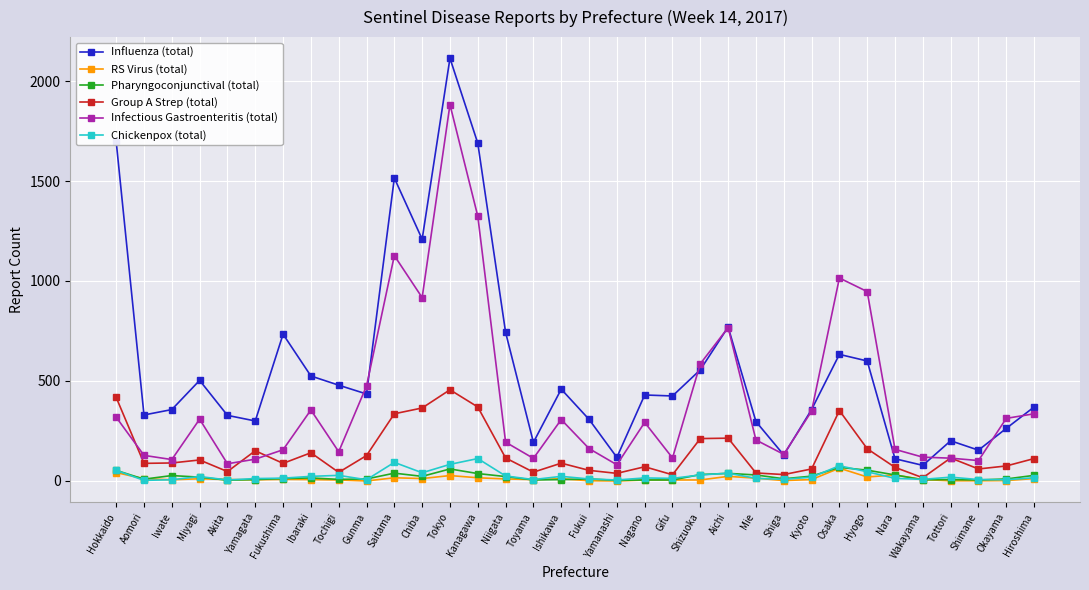

What is the lowest value of the Influenza (total) series?

78